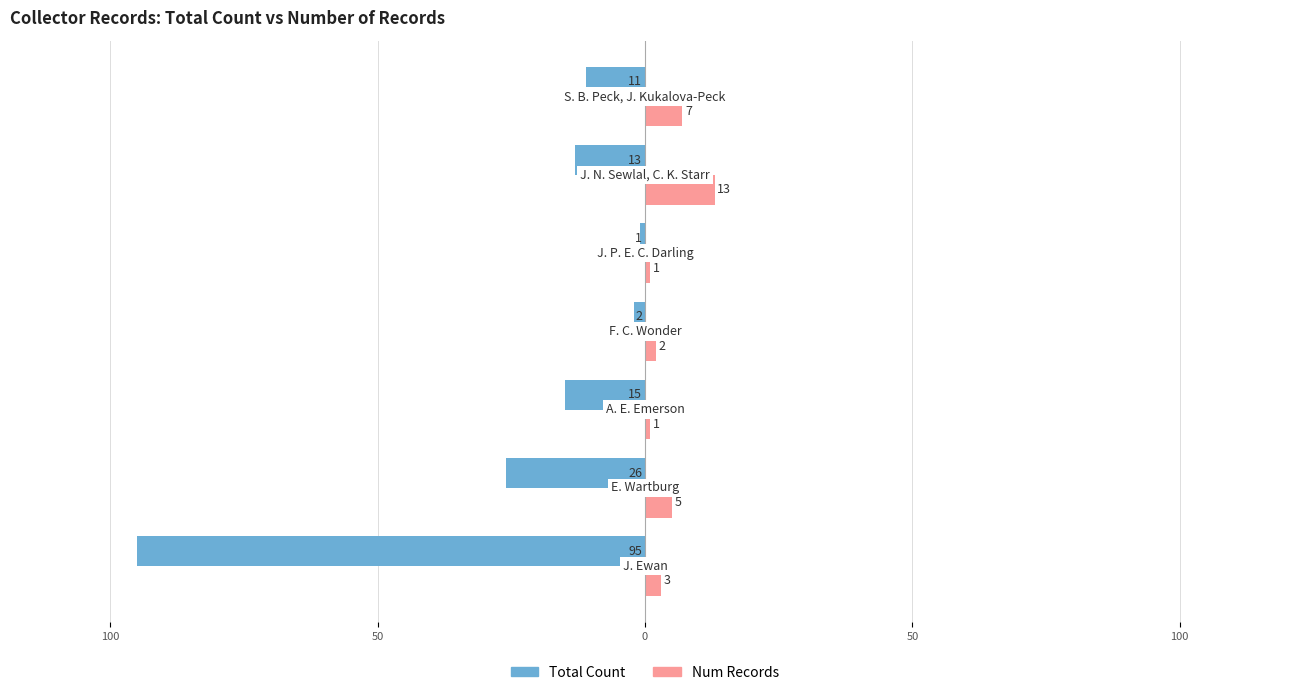

What is the value of the Num Records bar at the 5th from the left?

1